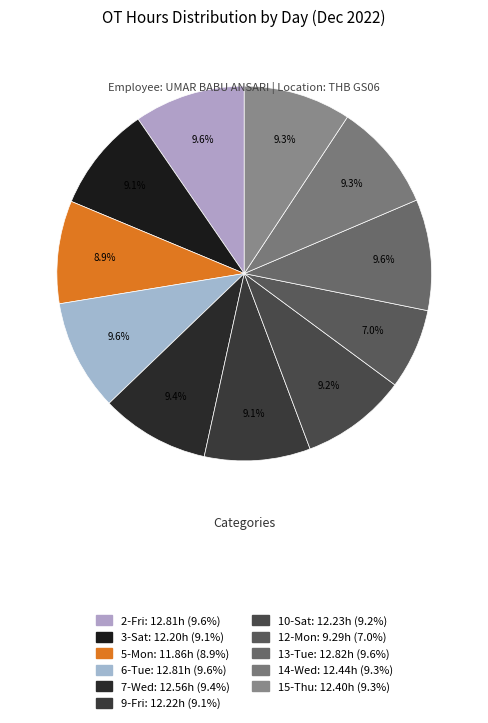

How much of the chart is everything except 2-Fri?

90.4%